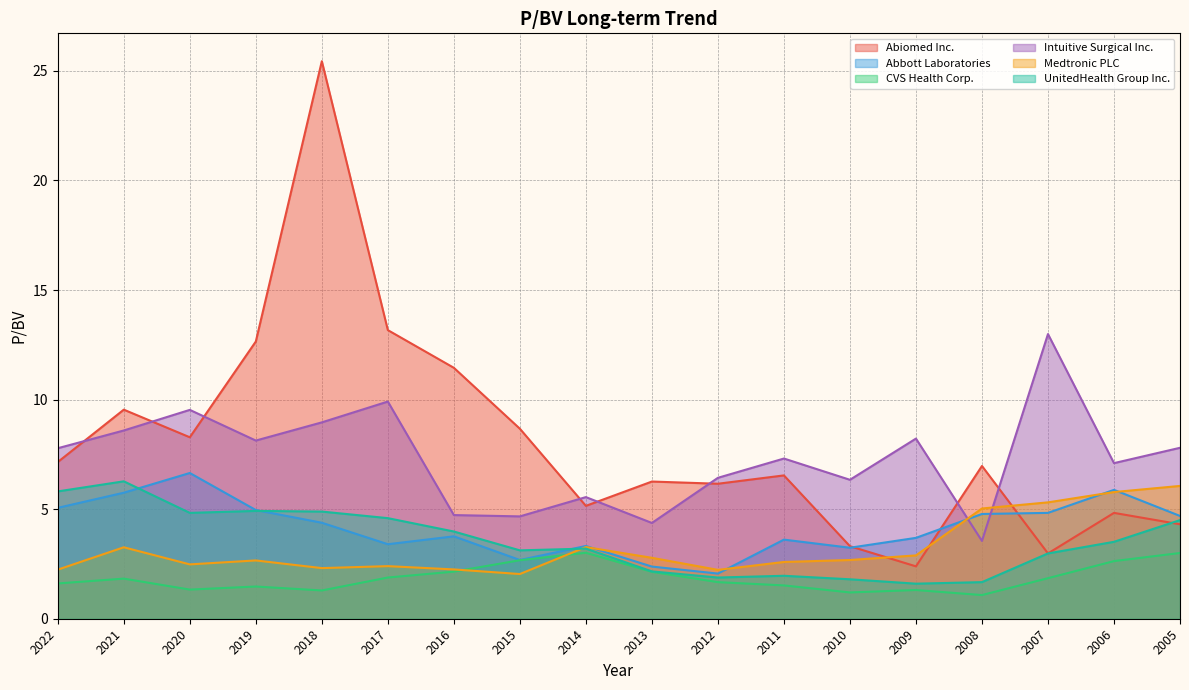

What is the difference between the highest and lowest values at 2008?

5.9